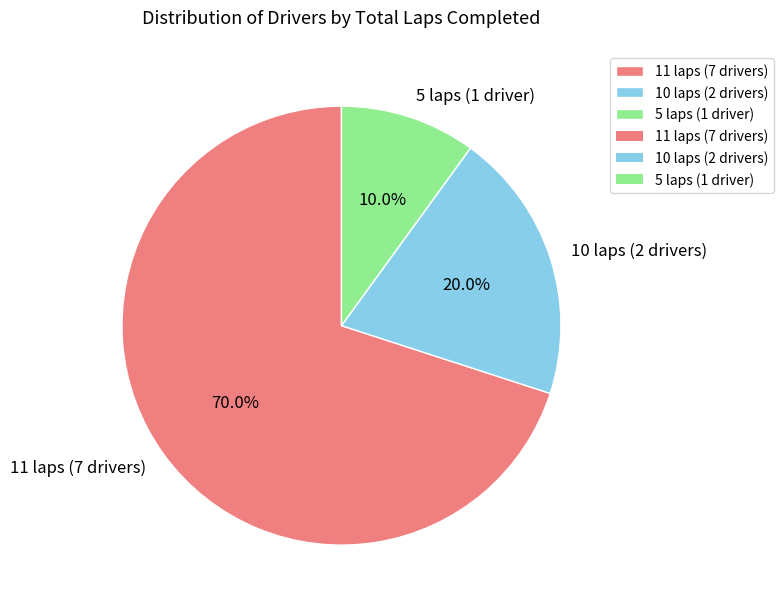

Between 5 laps (1 driver) and 10 laps (2 drivers), which is larger?

10 laps (2 drivers)